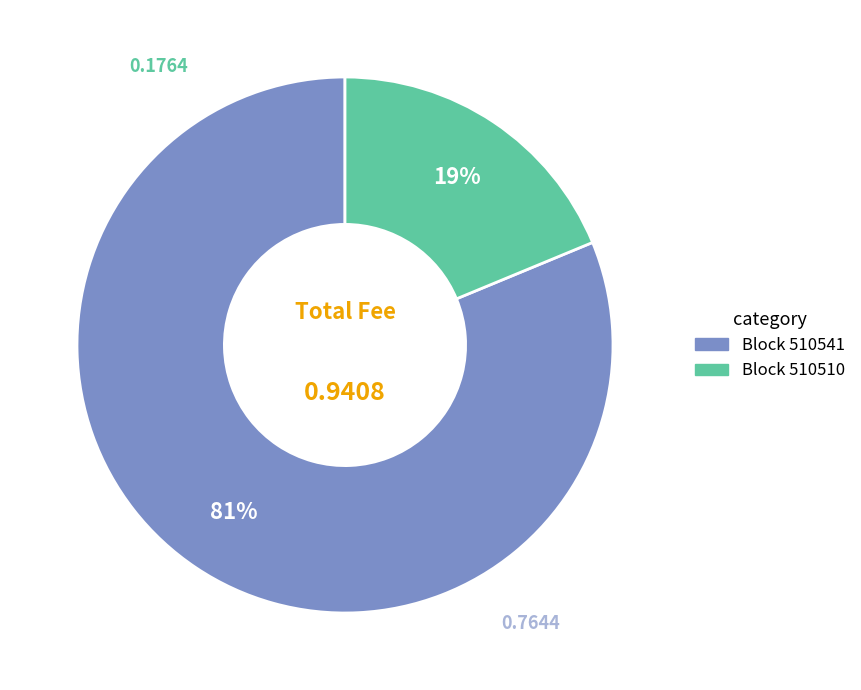

Is the sum of Block 510541 and Block 510510 greater than half?

Yes